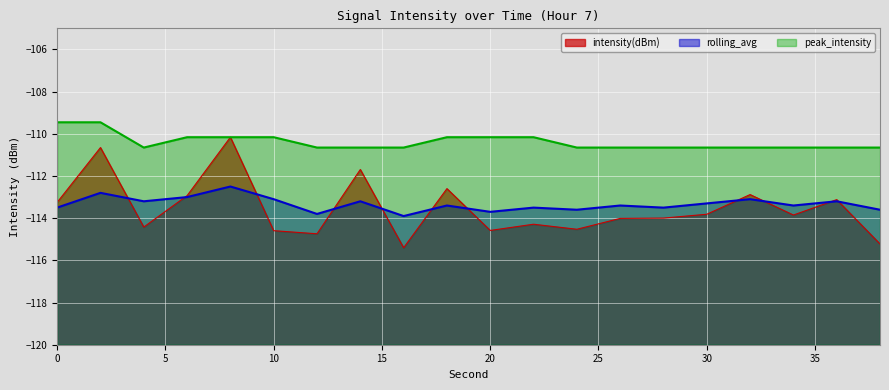

Reading left to right, what are all the values shown in this chart?

intensity(dBm): -113.2	-110.7	-114.4	-112.9	-110.2	-114.6	-114.7	-111.7	-115.4	-112.6	-114.6	-114.3	-114.5	-114.0	-114.0	-113.8	-112.9	-113.9	-113.1	-115.2
rolling_avg: -113.5	-112.8	-113.2	-113.0	-112.5	-113.1	-113.8	-113.2	-113.9	-113.4	-113.7	-113.5	-113.6	-113.4	-113.5	-113.3	-113.1	-113.4	-113.2	-113.6
peak_intensity: -109.5	-109.5	-110.7	-110.2	-110.2	-110.2	-110.7	-110.7	-110.7	-110.2	-110.2	-110.2	-110.7	-110.7	-110.7	-110.7	-110.7	-110.7	-110.7	-110.7